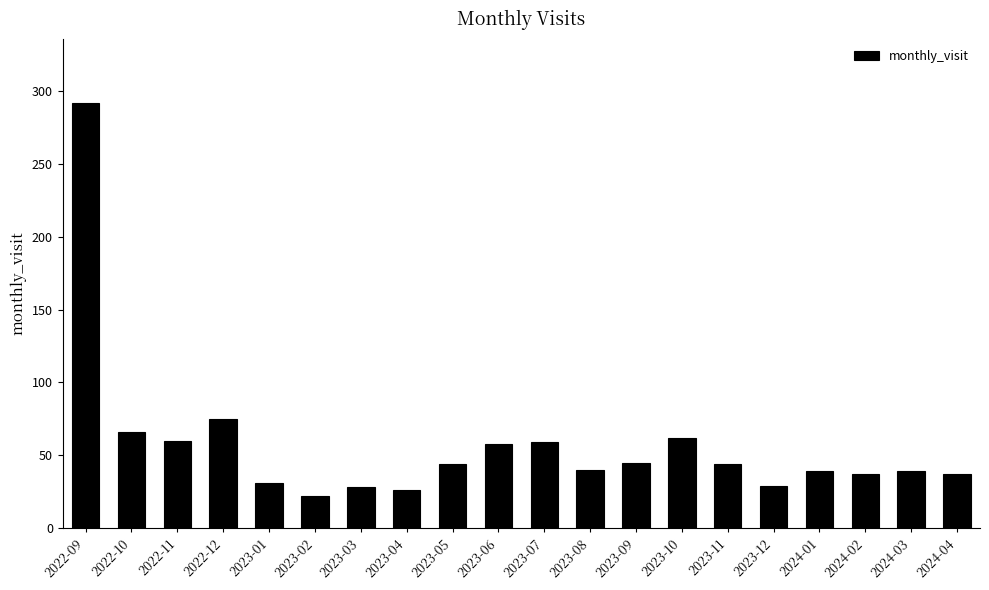

What is the label of the 18th bar from the right?

2022-11